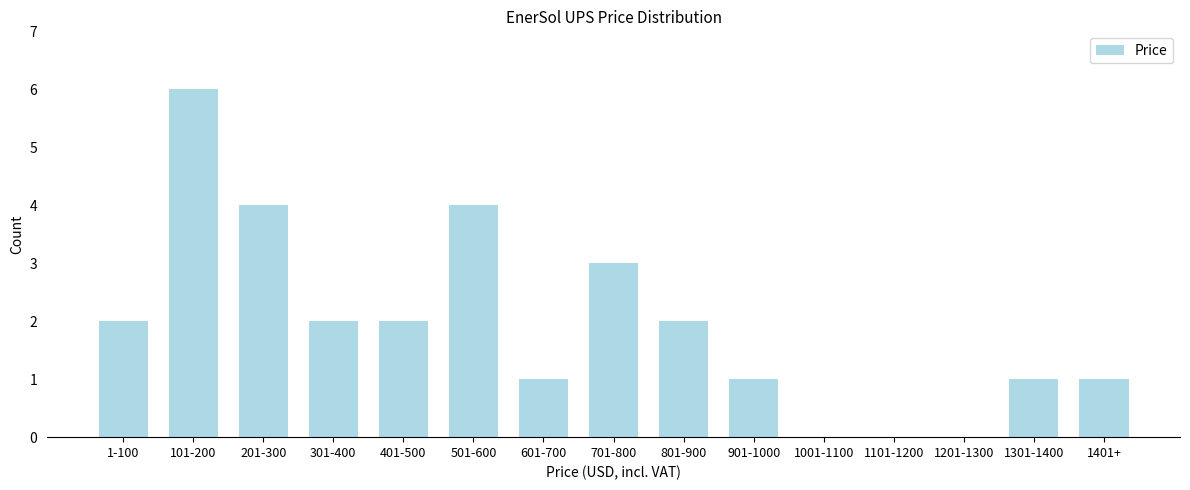

Reading right to left, transcribe all the data shown in this chart.

1401+=1	1301-1400=1	1201-1300=0	1101-1200=0	1001-1100=0	901-1000=1	801-900=2	701-800=3	601-700=1	501-600=4	401-500=2	301-400=2	201-300=4	101-200=6	1-100=2